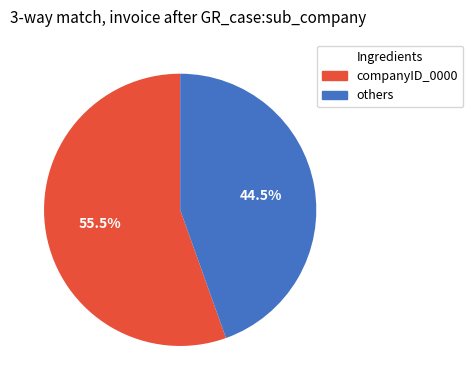

To the nearest percent, what is the average slice percentage?

50%